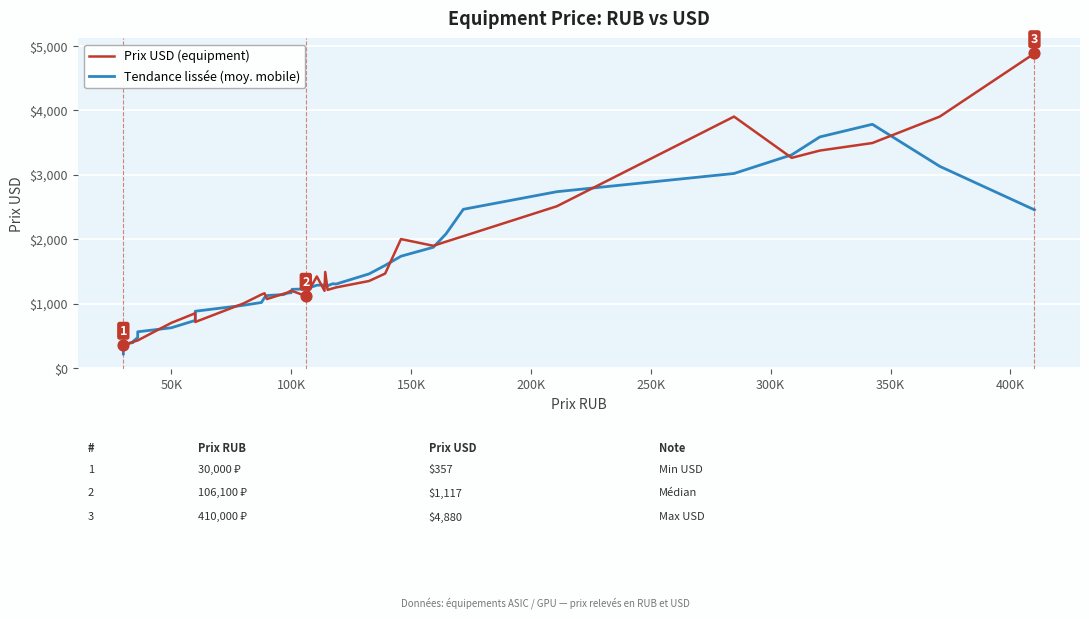

Which series reaches the minimum Y coordinate?

Tendance lissée (moy. mobile)